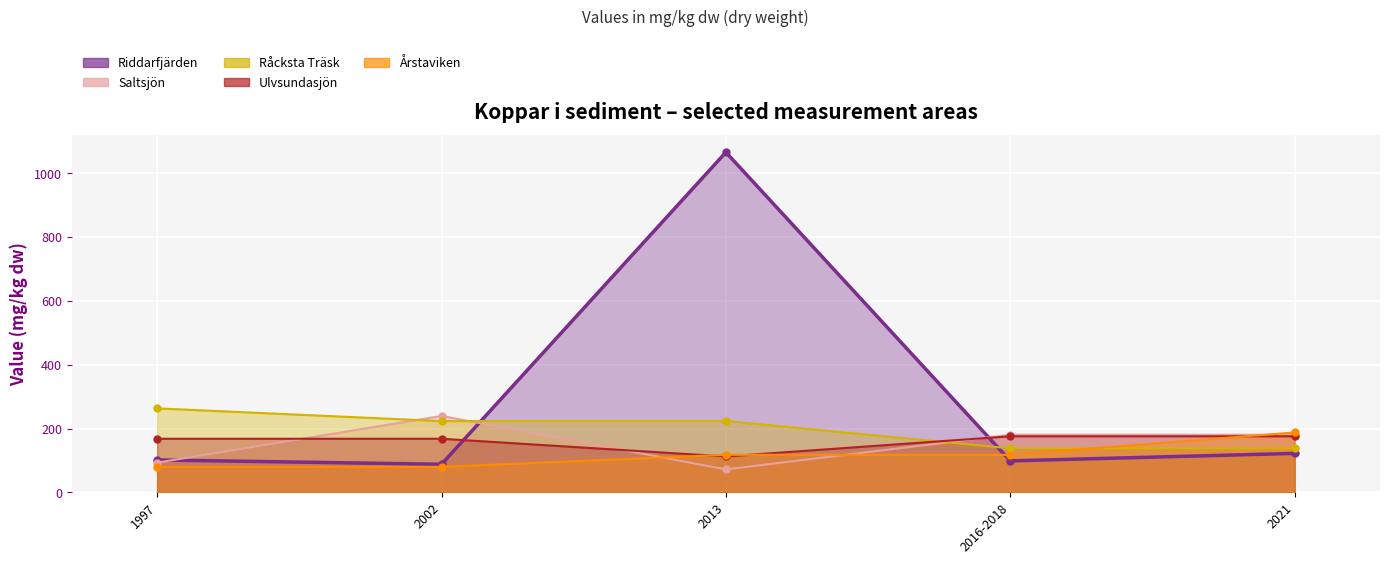

List the series in order of their peak value, highest first.

Riddarfjärden, Råcksta Träsk, Saltsjön, Årstaviken, Ulvsundasjön